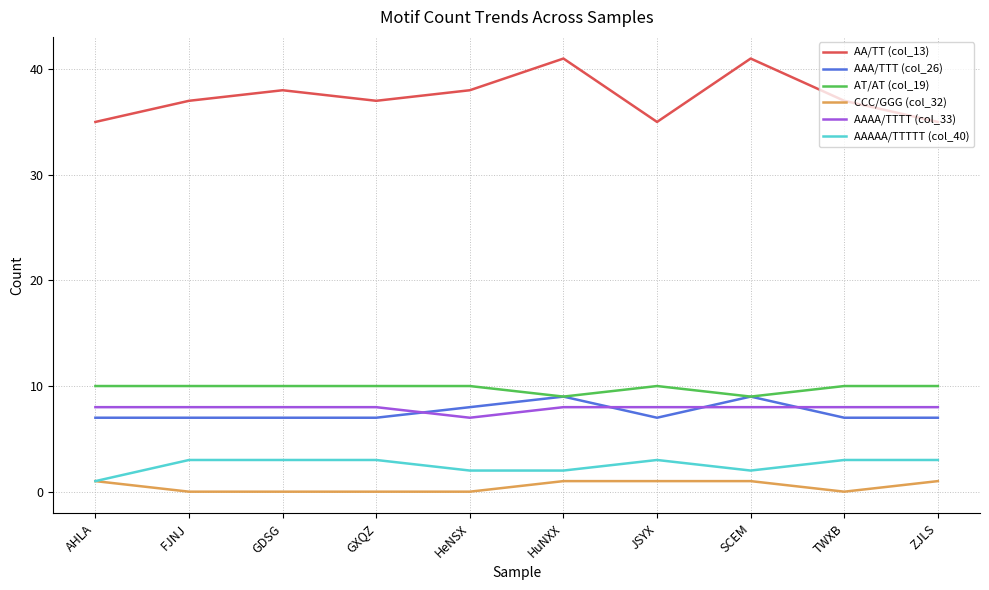

How many AAAA/TTTT (col_33) values are between 8 and 9?

9